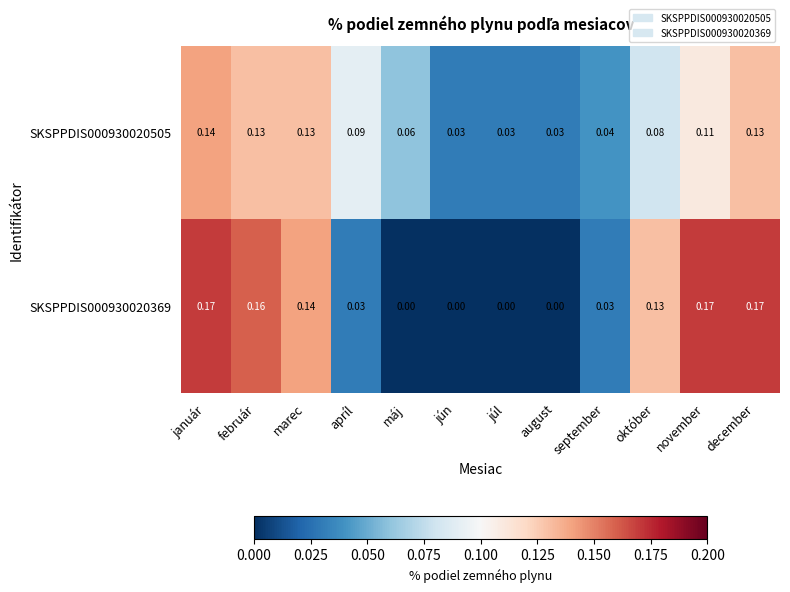

At which label does SKSPPDIS000930020505 reach its peak?

január